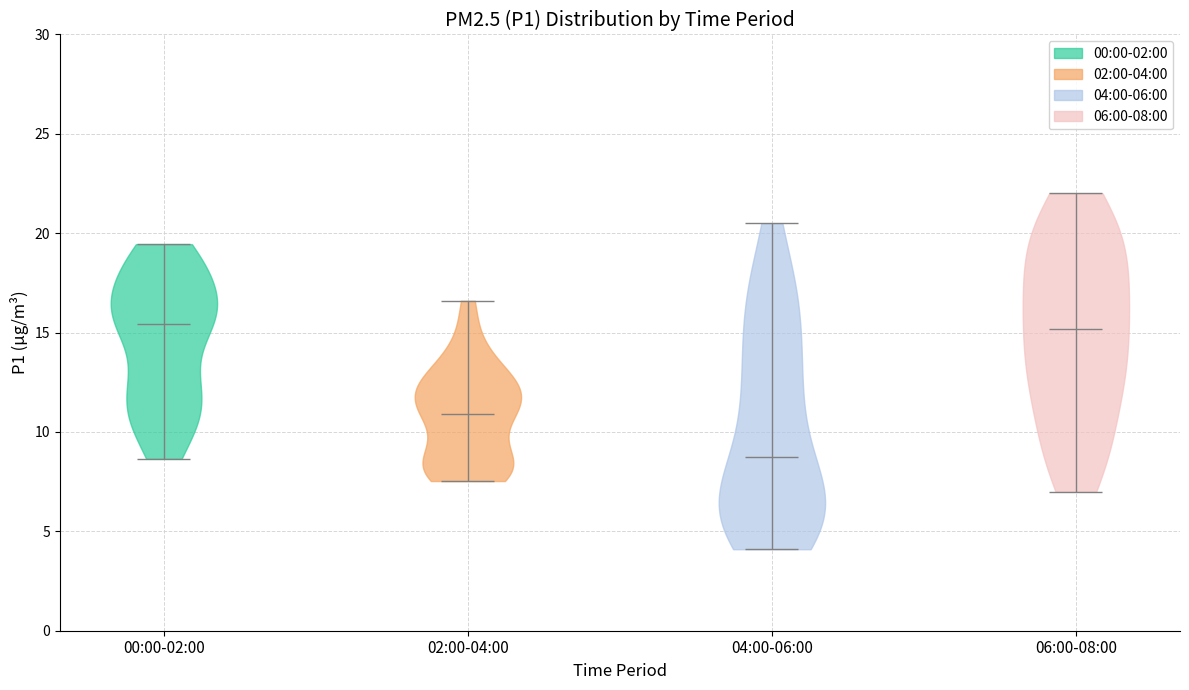

Which violin has the lowest median line?

04:00-06:00